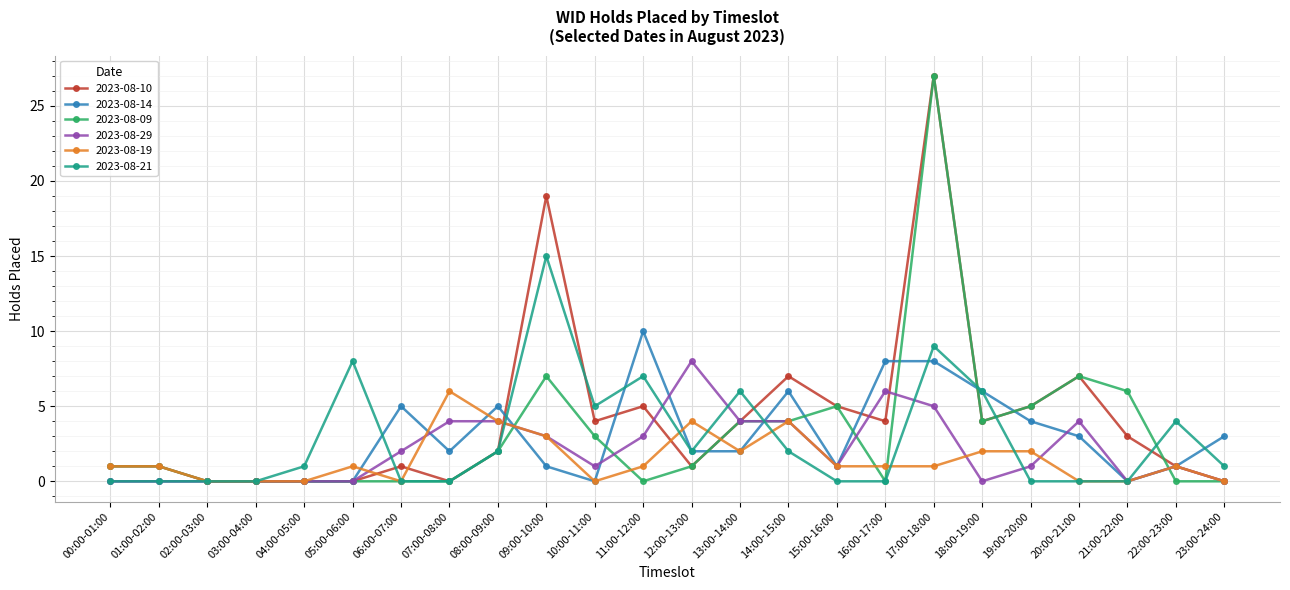

Which series changed the most between 02:00-03:00 and 11:00-12:00?

2023-08-14